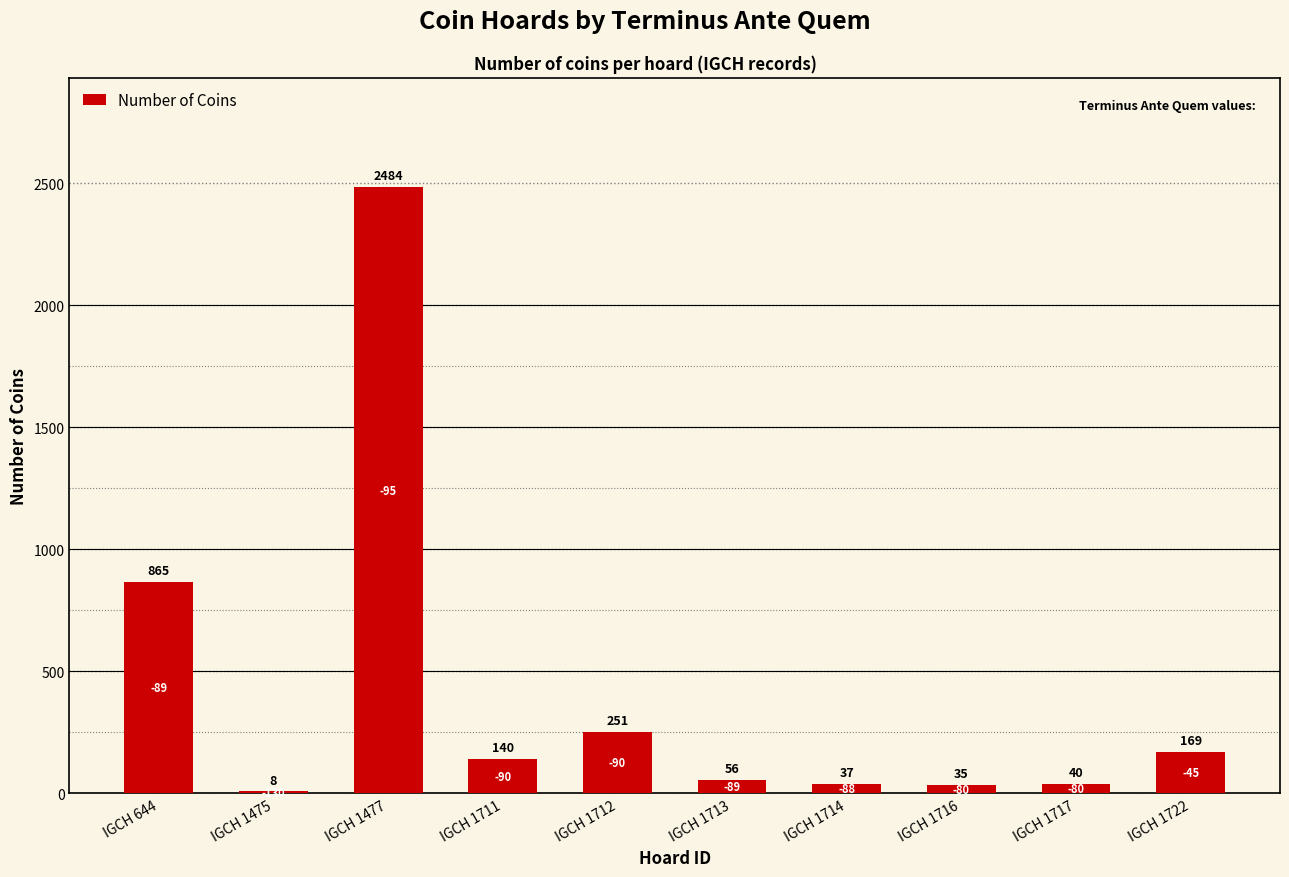

Where does the data first go above 140?

IGCH 644